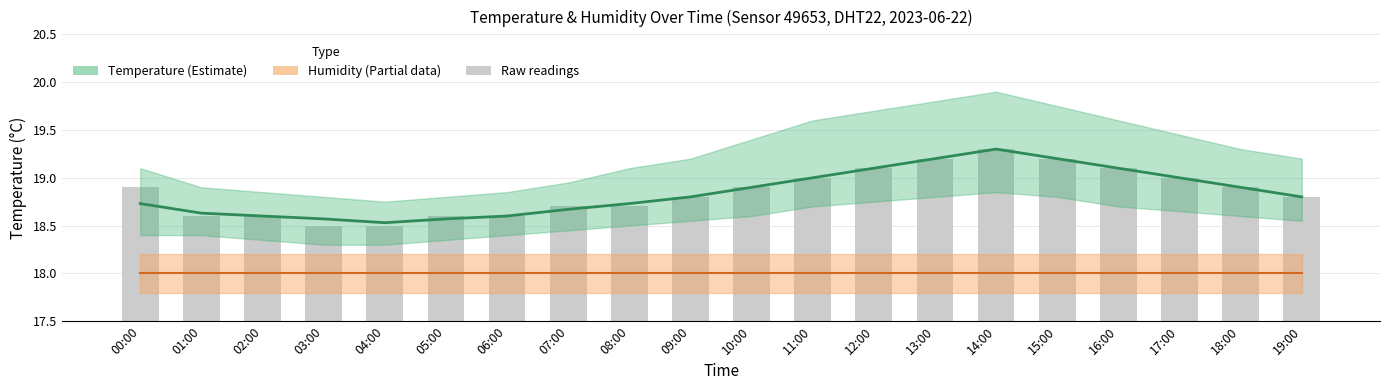

Which label corresponds to the smallest value in the chart?

00:00